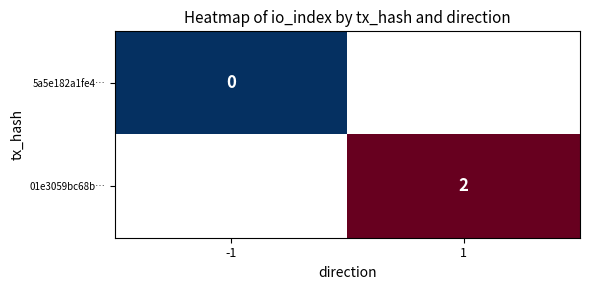

At how many categories does at least one series exceed 0?

1